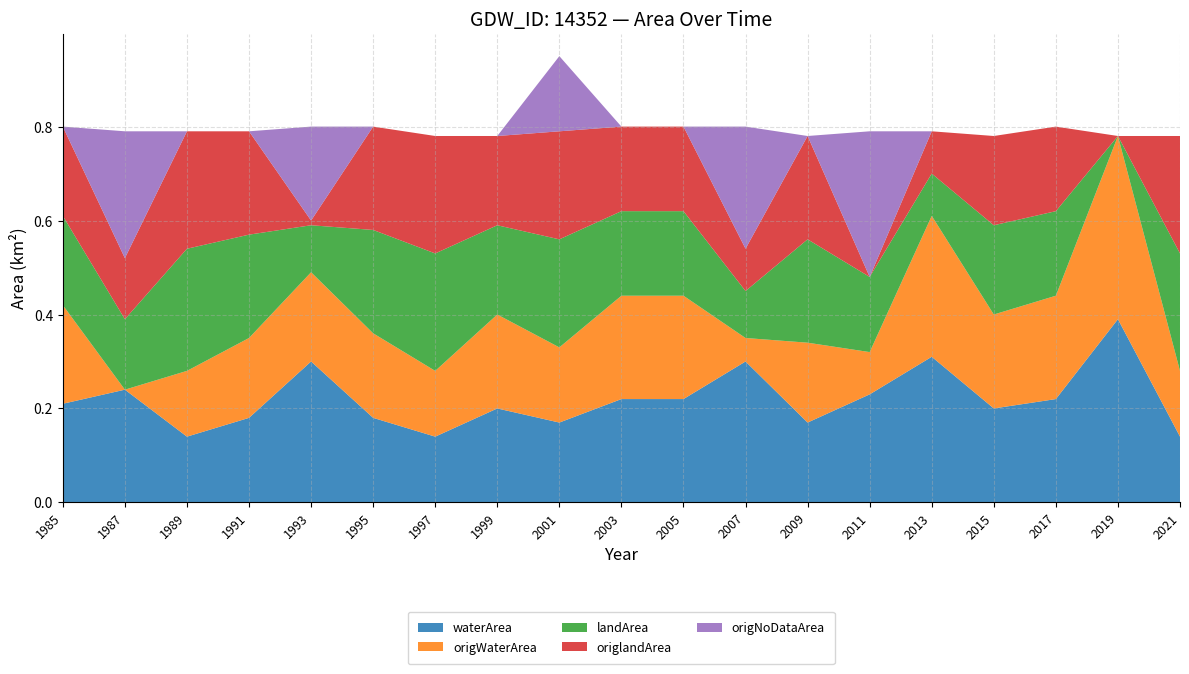

Reading right to left, list all the values displayed in this chart.

waterArea: 0.1	0.4	0.2	0.2	0.3	0.2	0.2	0.3	0.2	0.2	0.2	0.2	0.1	0.2	0.3	0.2	0.1	0.2	0.2
origWaterArea: 0.1	0.4	0.2	0.2	0.3	0.1	0.2	0.1	0.2	0.2	0.2	0.2	0.1	0.2	0.2	0.2	0.1	0.0	0.2
landArea: 0.2	0.0	0.2	0.2	0.1	0.2	0.2	0.1	0.2	0.2	0.2	0.2	0.2	0.2	0.1	0.2	0.3	0.1	0.2
origlandArea: 0.2	0.0	0.2	0.2	0.1	0.0	0.2	0.1	0.2	0.2	0.2	0.2	0.2	0.2	0.0	0.2	0.2	0.1	0.2
origNoDataArea: 0.0	0.0	0.0	0.0	0.0	0.3	0.0	0.3	0.0	0.0	0.2	0.0	0.0	0.0	0.2	0.0	0.0	0.3	0.0